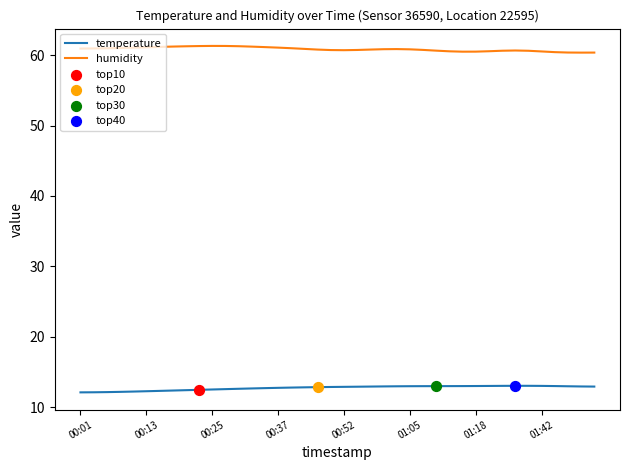

Which series has the largest total across all categories?

humidity